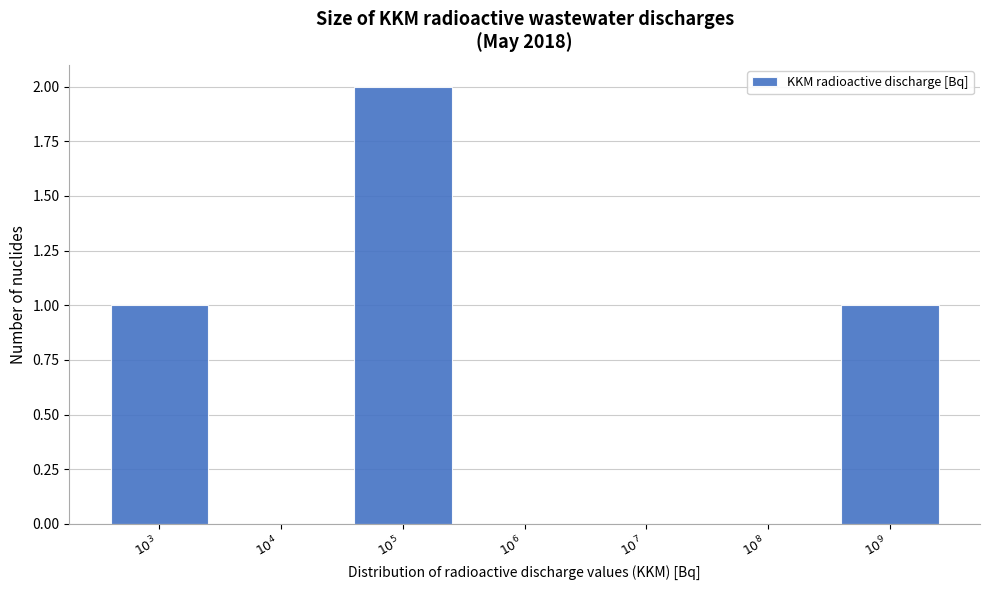

What is the sum of all values?

4